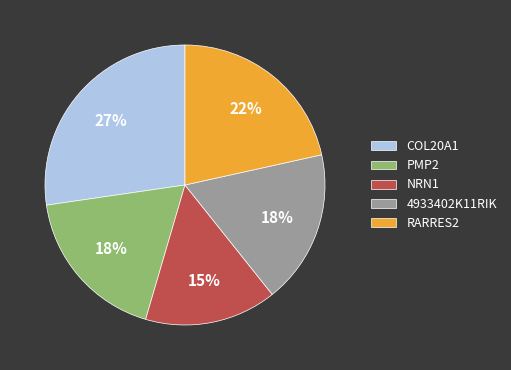

To the nearest percent, what is the combined percentage of COL20A1 and RARRES2?

49%